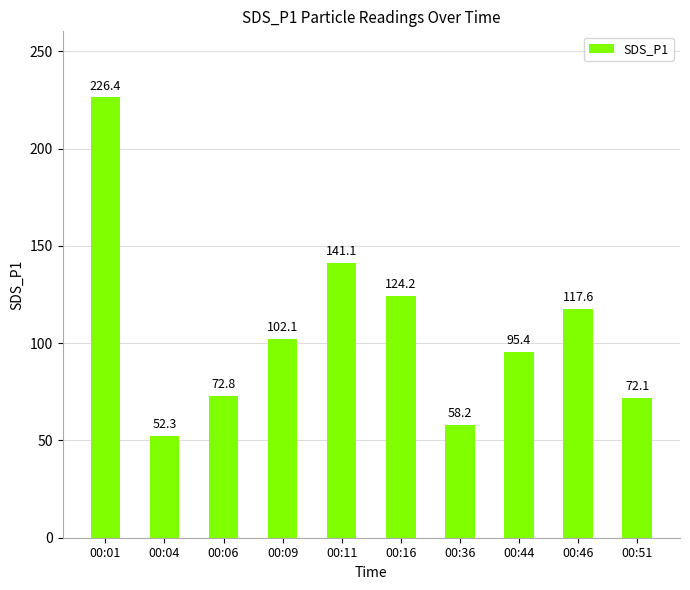

At which label does the data first exceed 102?

00:01